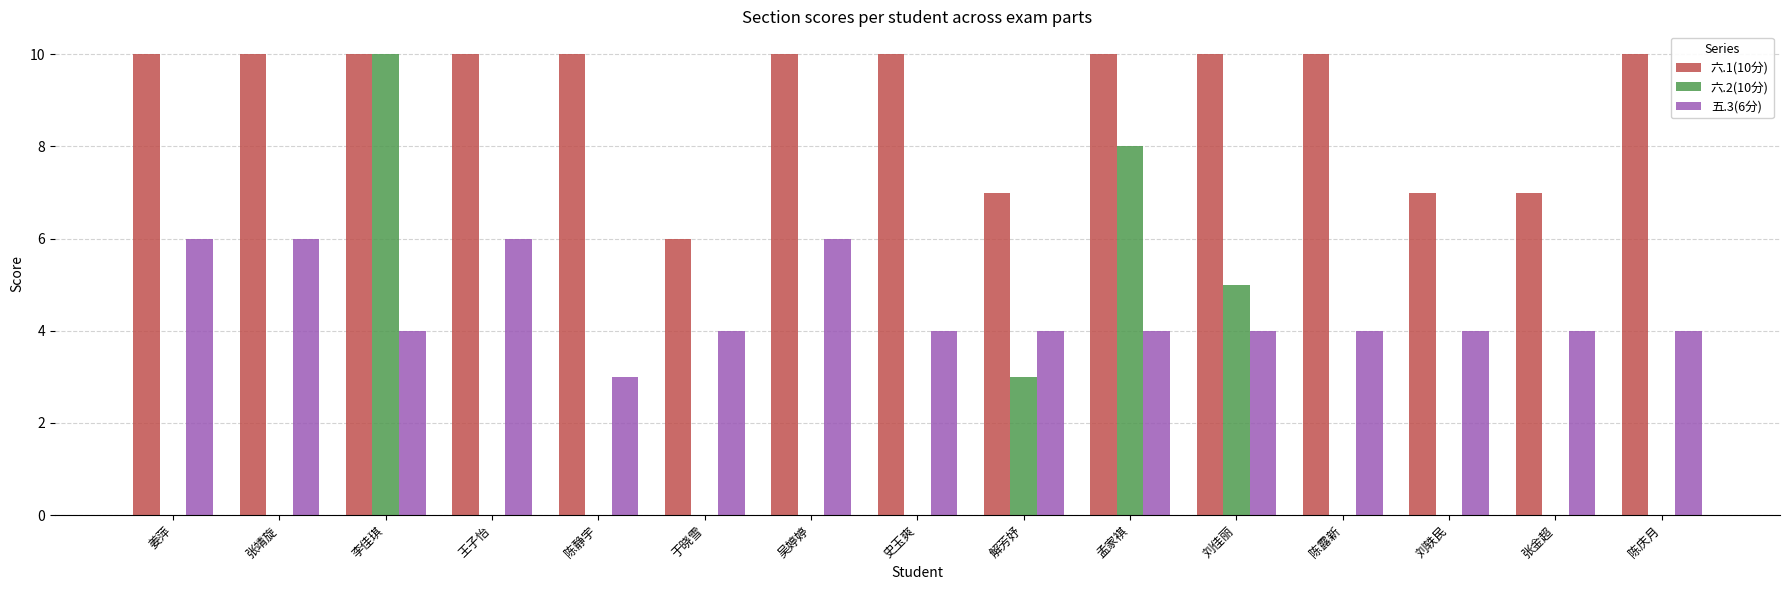

At which category is the sum across all series the highest?

李佳琪